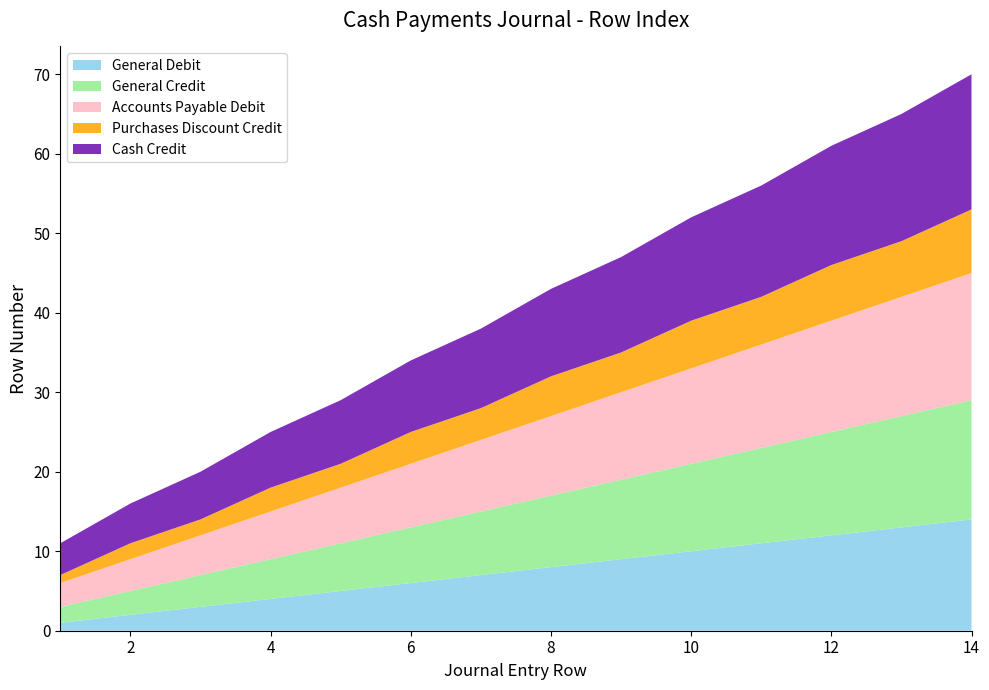

Reading left to right, extract all data points from this chart.

Row 1: 1=1	2=2	3=3	4=4	5=5	6=6	7=7	8=8	9=9	10=10	11=11	12=12	13=13	14=14
Row 2: 1=2	2=3	3=4	4=5	5=6	6=7	7=8	8=9	9=10	10=11	11=12	12=13	13=14	14=15
Row 3: 1=3	2=4	3=5	4=6	5=7	6=8	7=9	8=10	9=11	10=12	11=13	12=14	13=15	14=16
Row 4: 1=1	2=2	3=2	4=3	5=3	6=4	7=4	8=5	9=5	10=6	11=6	12=7	13=7	14=8
Row 5: 1=4	2=5	3=6	4=7	5=8	6=9	7=10	8=11	9=12	10=13	11=14	12=15	13=16	14=17